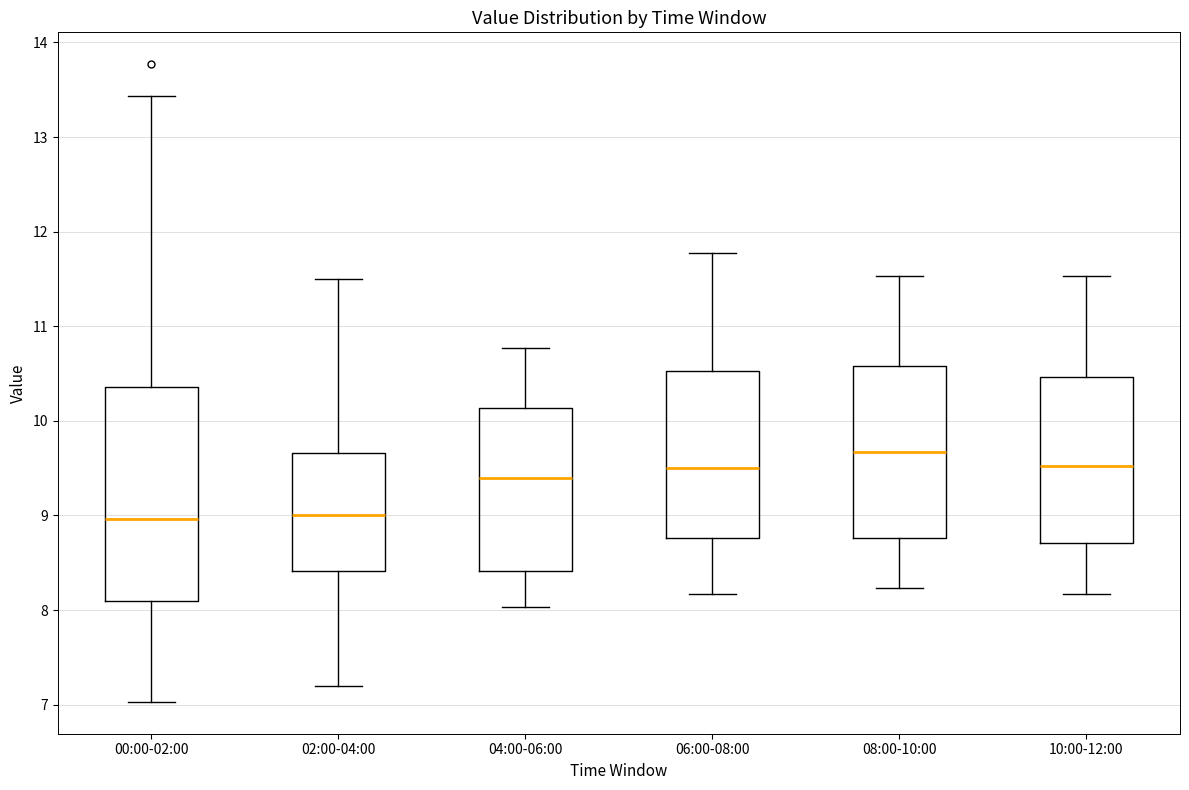

Which box is the tallest, from its lower edge to its upper edge?

00:00-02:00